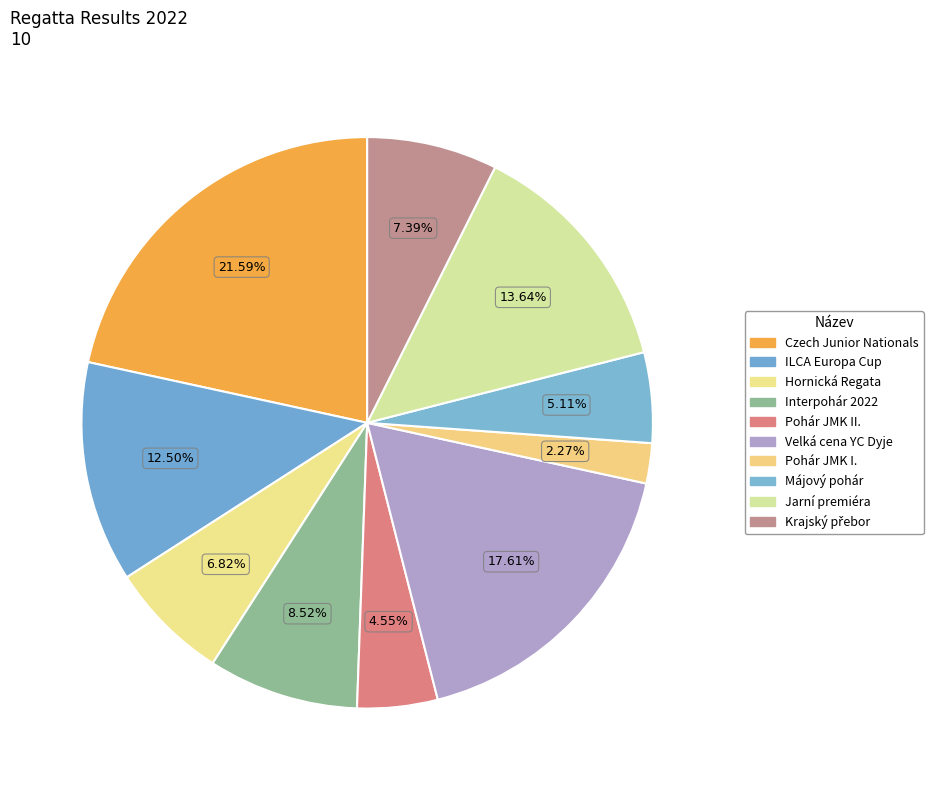

Approximately how many times larger is the value at Pohár JMK I. compared to Pohár JMK II.?

0.5